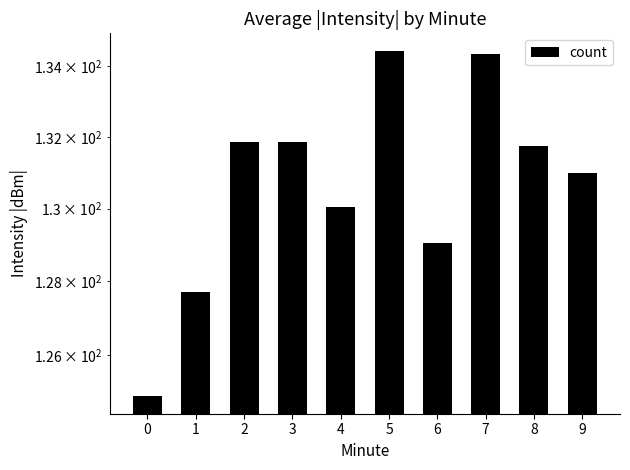

The chart shows a value of 51.5 at 9. True or false?

False